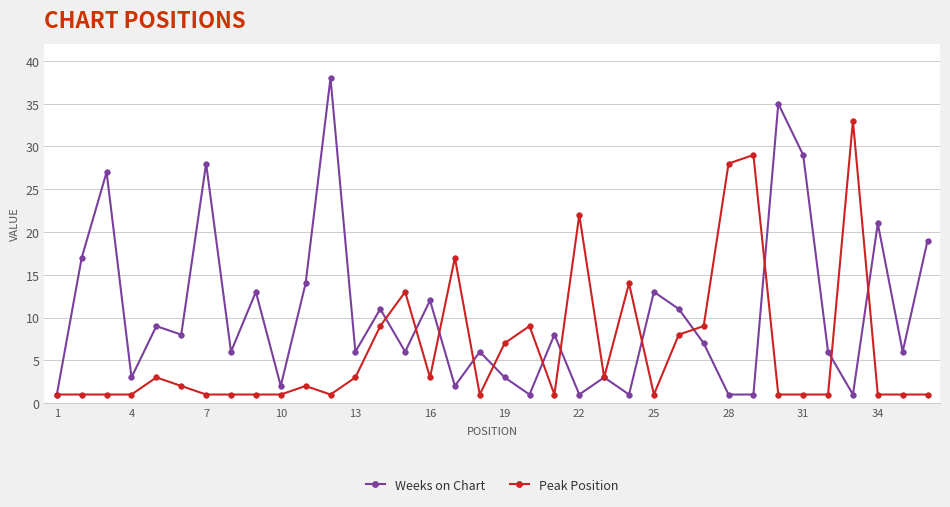

What is the maximum value shown in the chart?

38